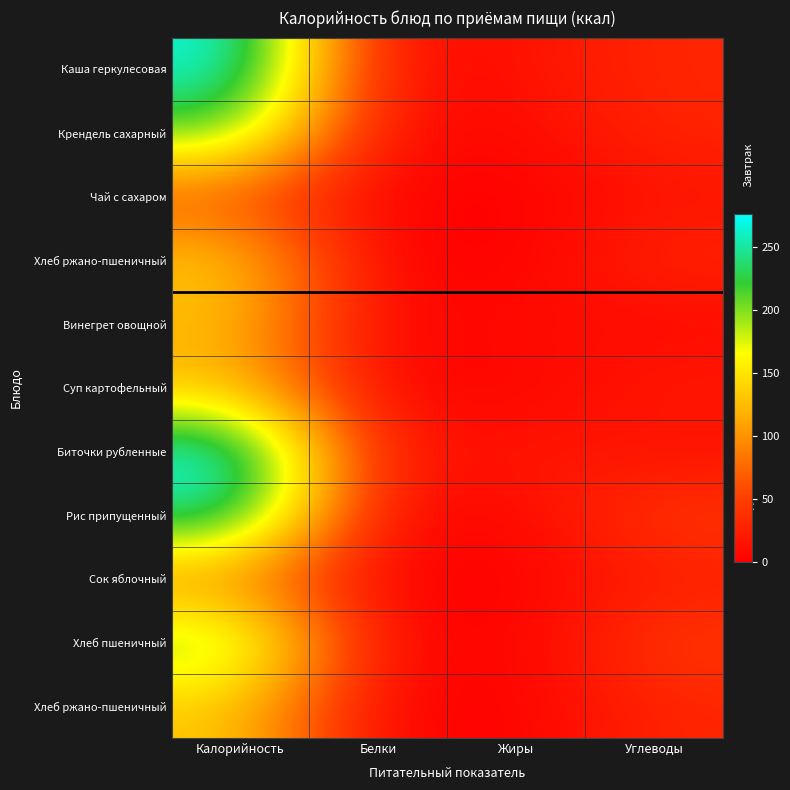

What is the difference between the highest and lowest values at Жиры?

19.3